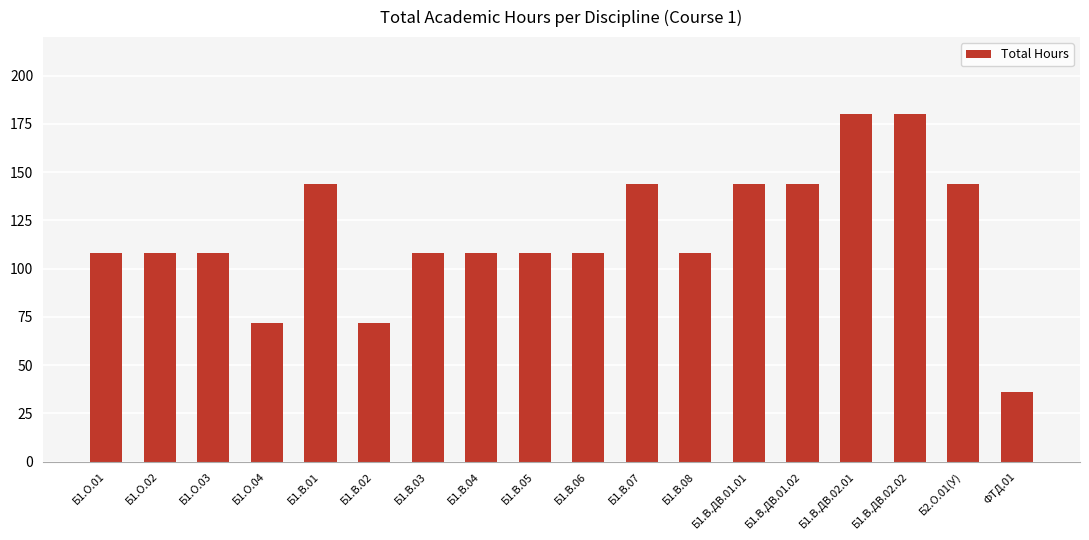

Reading left to right, what are all the values shown in this chart?

108	108	108	72	144	72	108	108	108	108	144	108	144	144	180	180	144	36